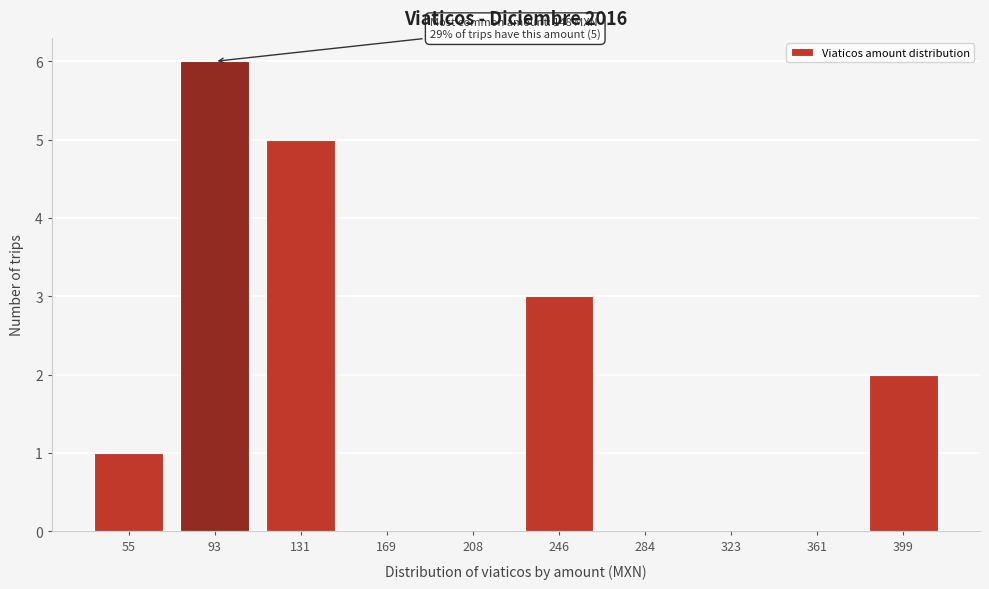

Reading right to left, list all the values displayed in this chart.

399=2	361=0	323=0	284=0	246=3	208=0	169=0	131=5	93=6	55=1